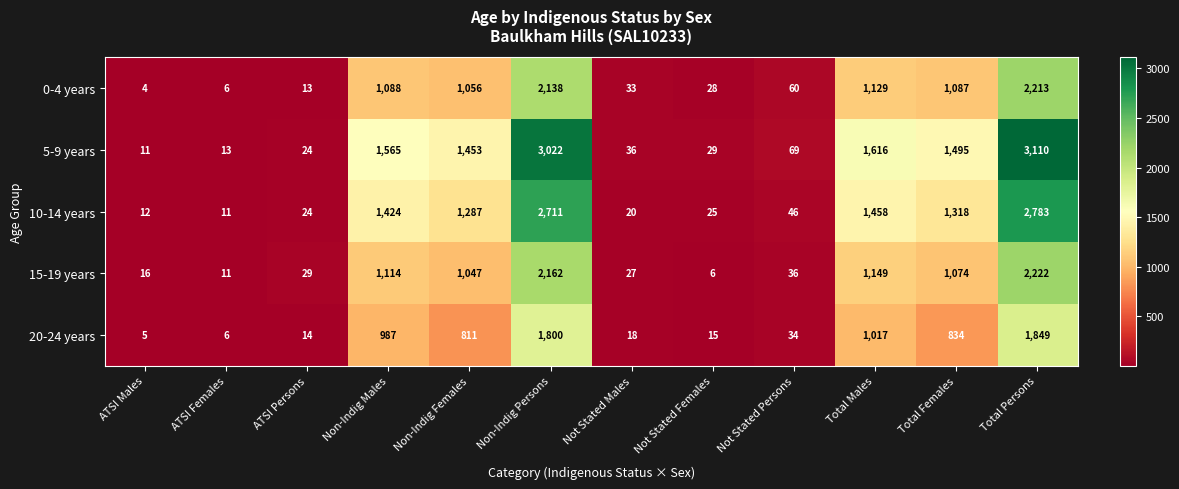

List the series in order of their peak value, highest first.

5-9 years, 10-14 years, 15-19 years, 0-4 years, 20-24 years